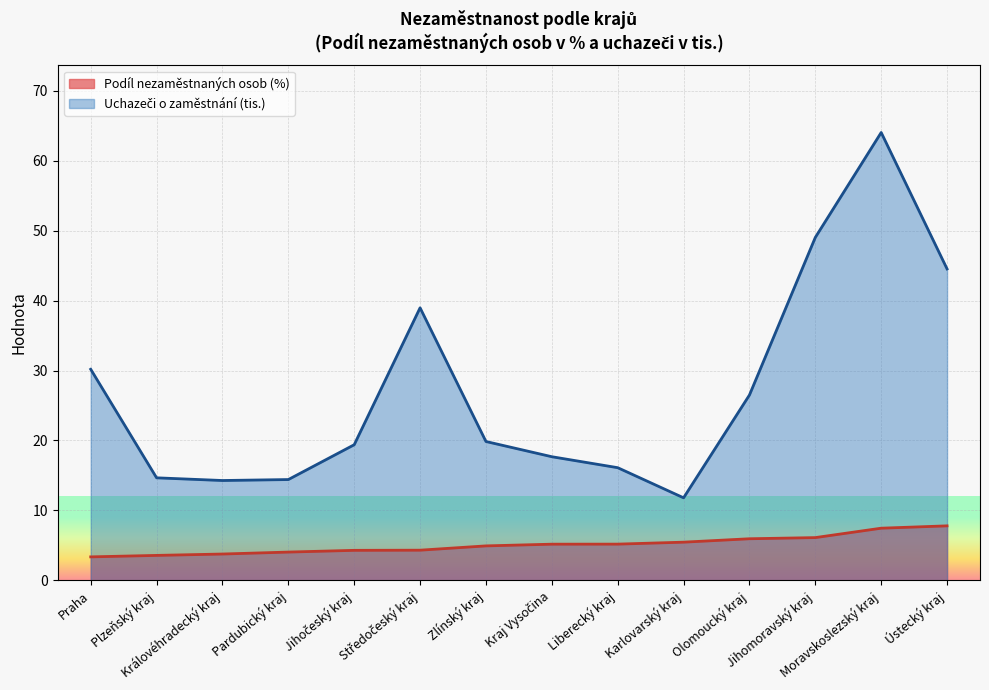

True or false: Praha and Uchazeči intersect in this chart.

False